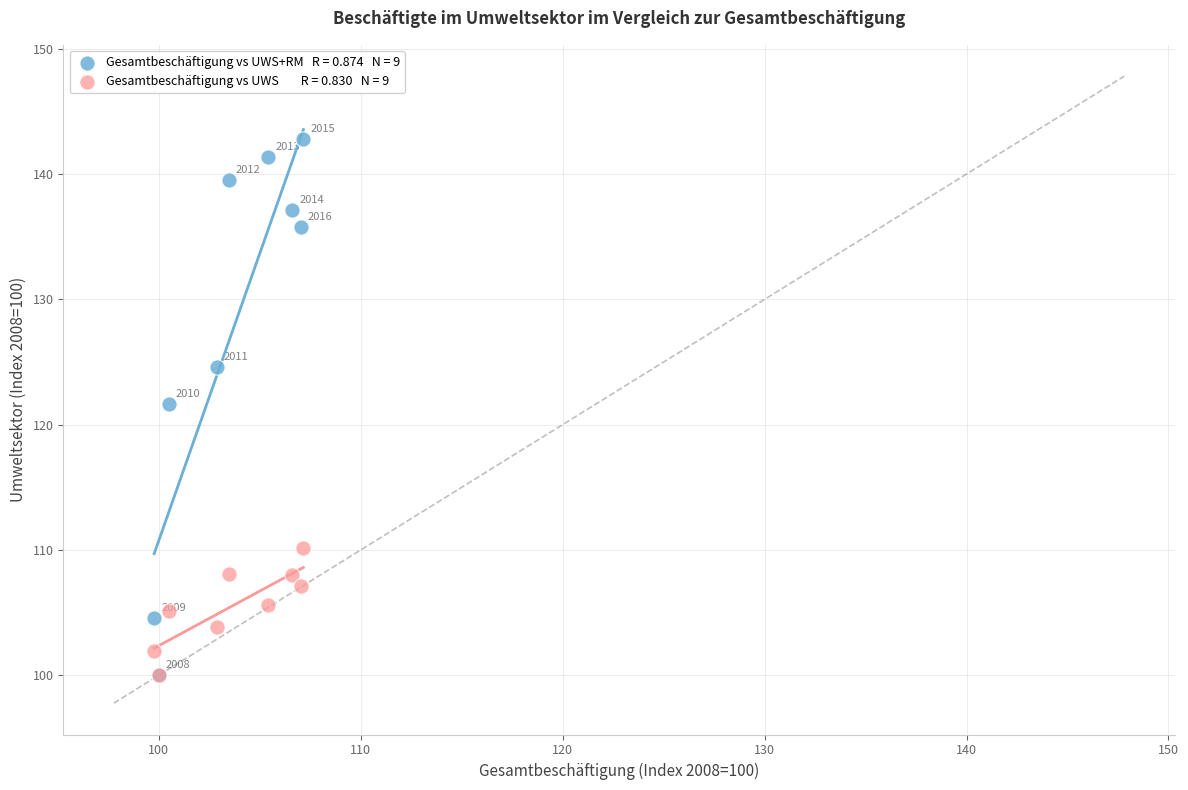

Across all series, what Y value is closest to 121?

121.6